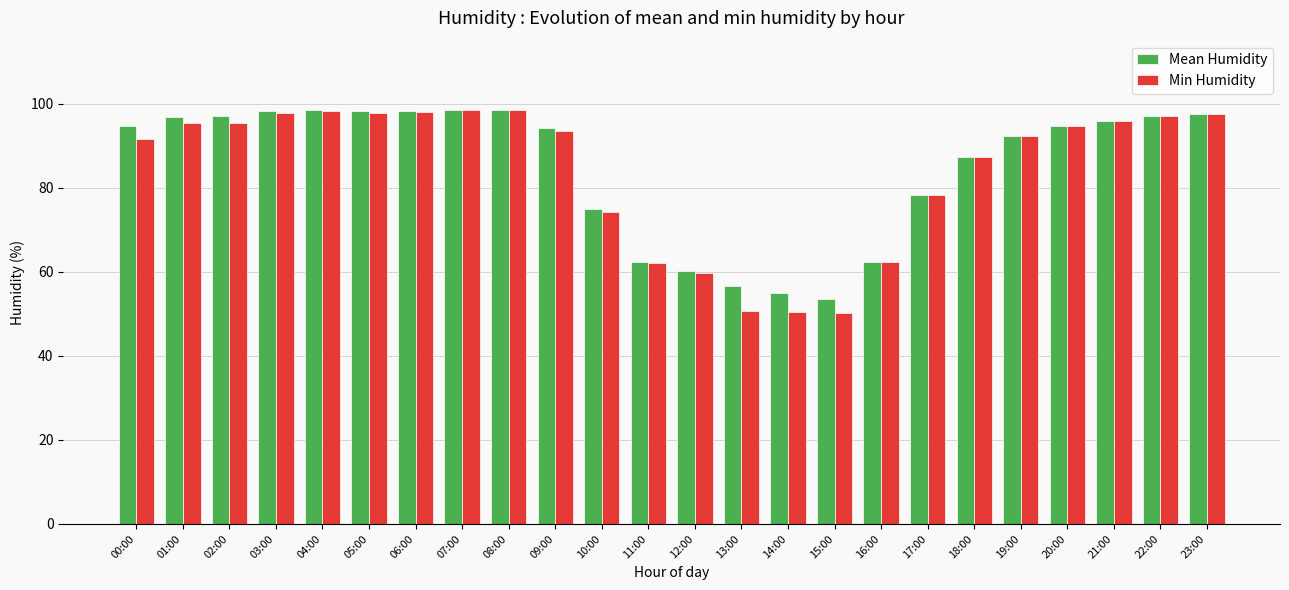

The Mean Humidity series shows 33.6 at 02:00. True or false?

False